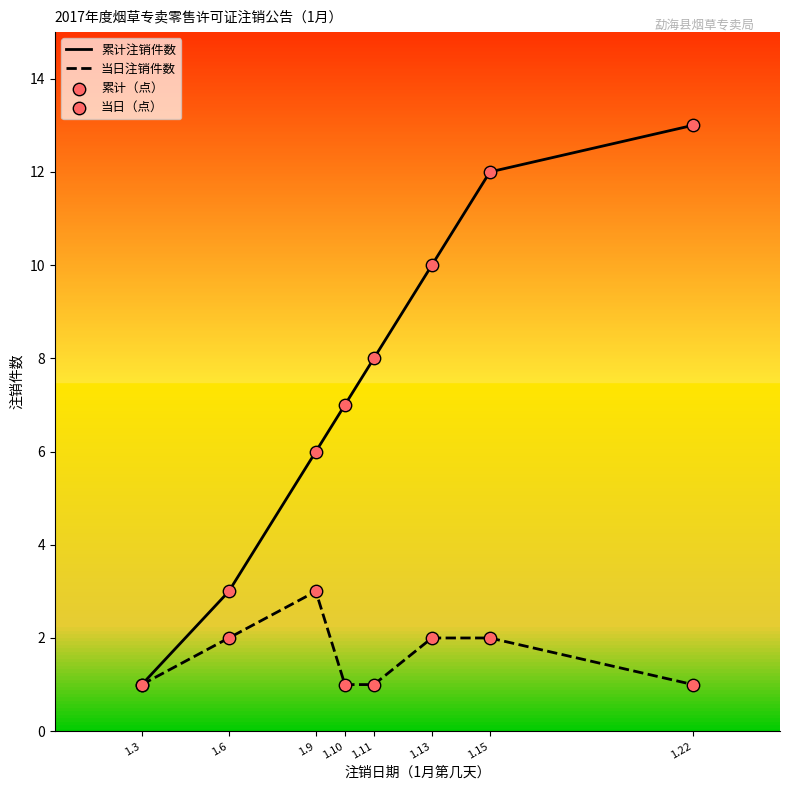

Is it true that 当日注销件数 equals 2 at 1.15?

True